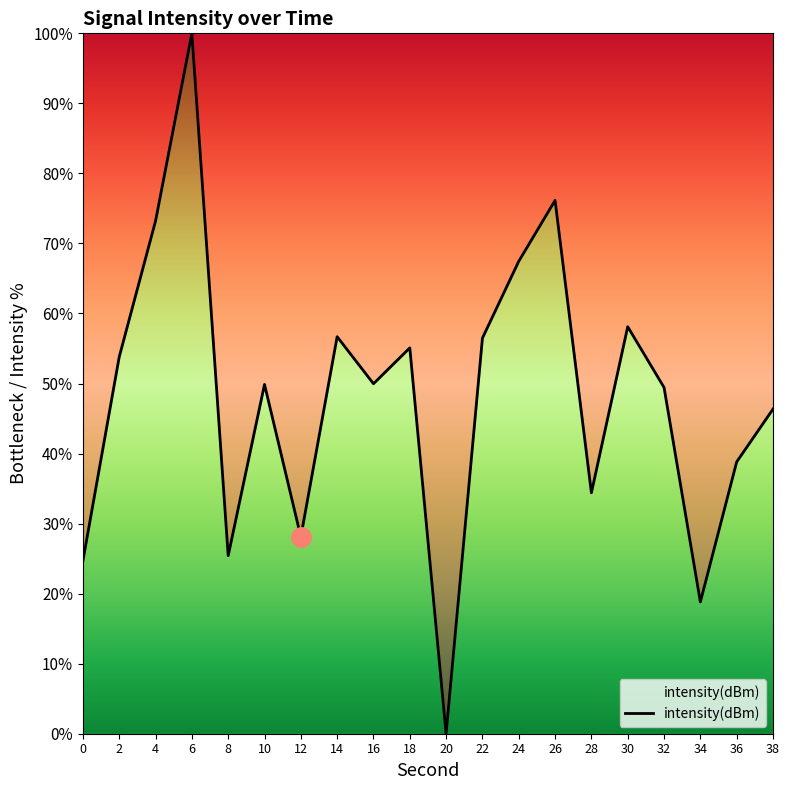

Does the chart have visible grid lines?

No